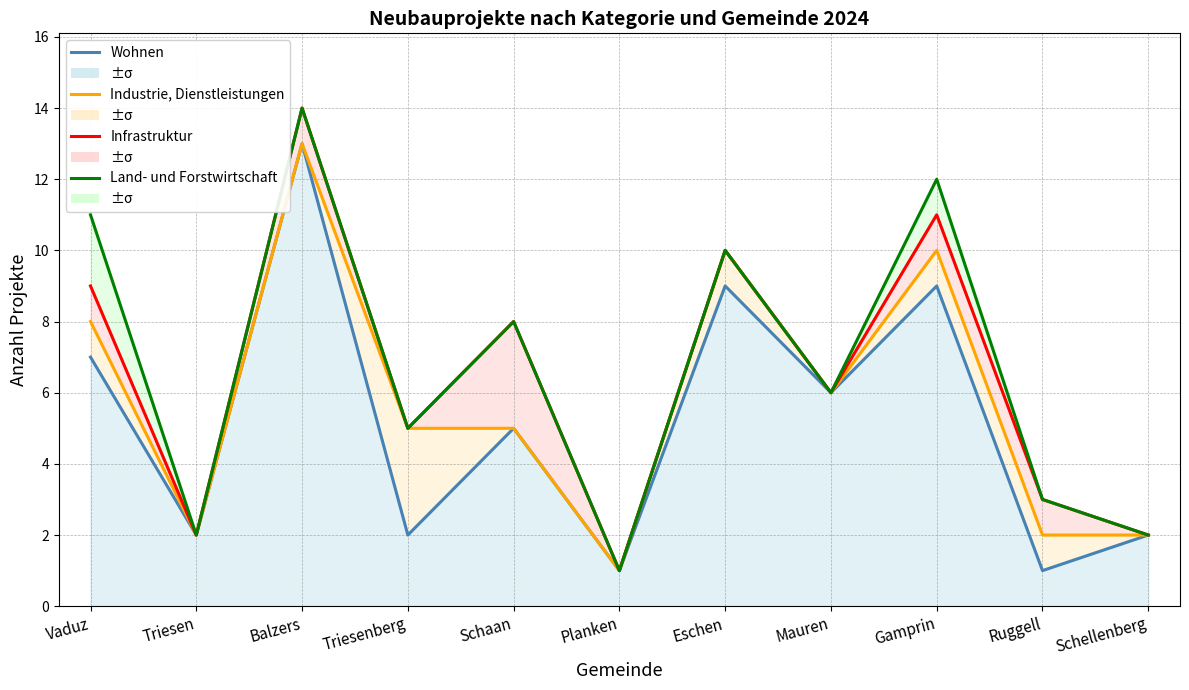

In Wohnen, how many points are lower than both neighbors (excluding endpoints)?

5